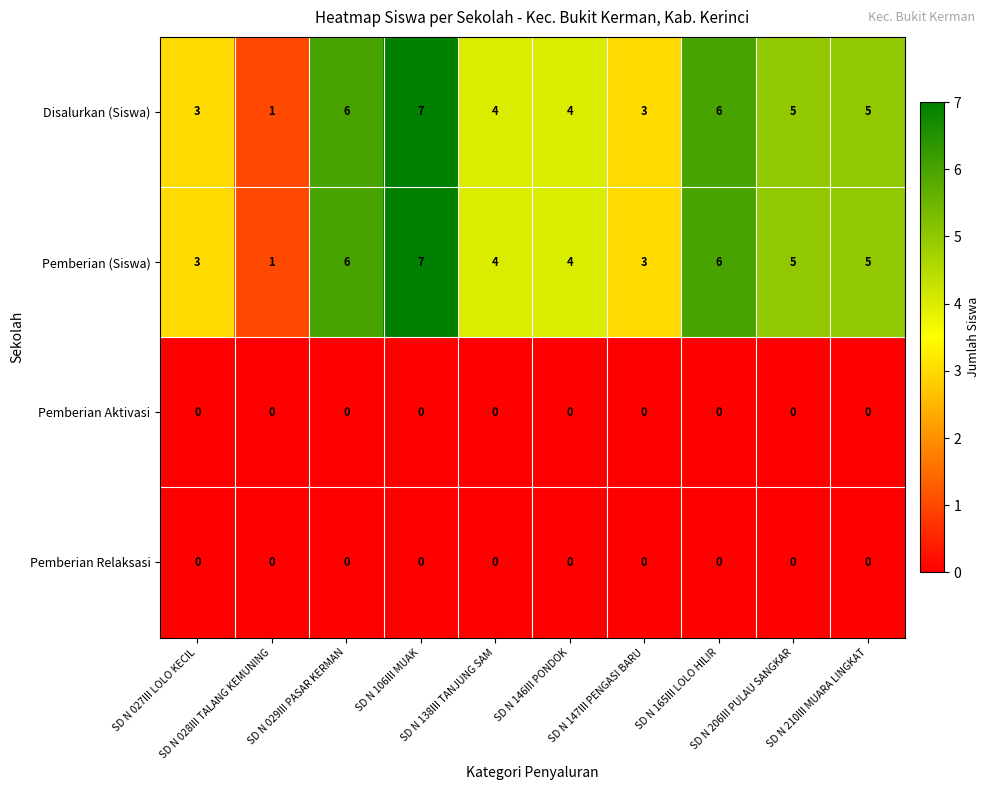

What is the maximum value for Pemberian (Siswa)?

7